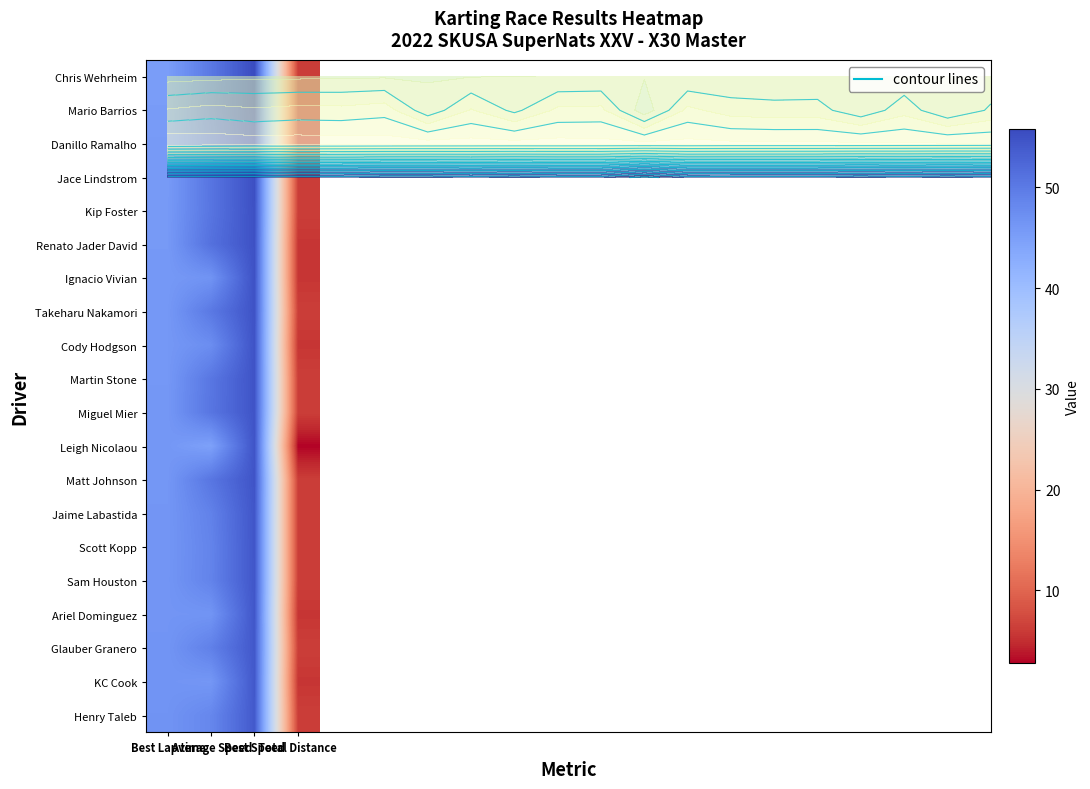

Rank the categories by Ariel Dominguez value from lowest to highest.

Total Distance, Best Lap time, Average Speed, Best Speed